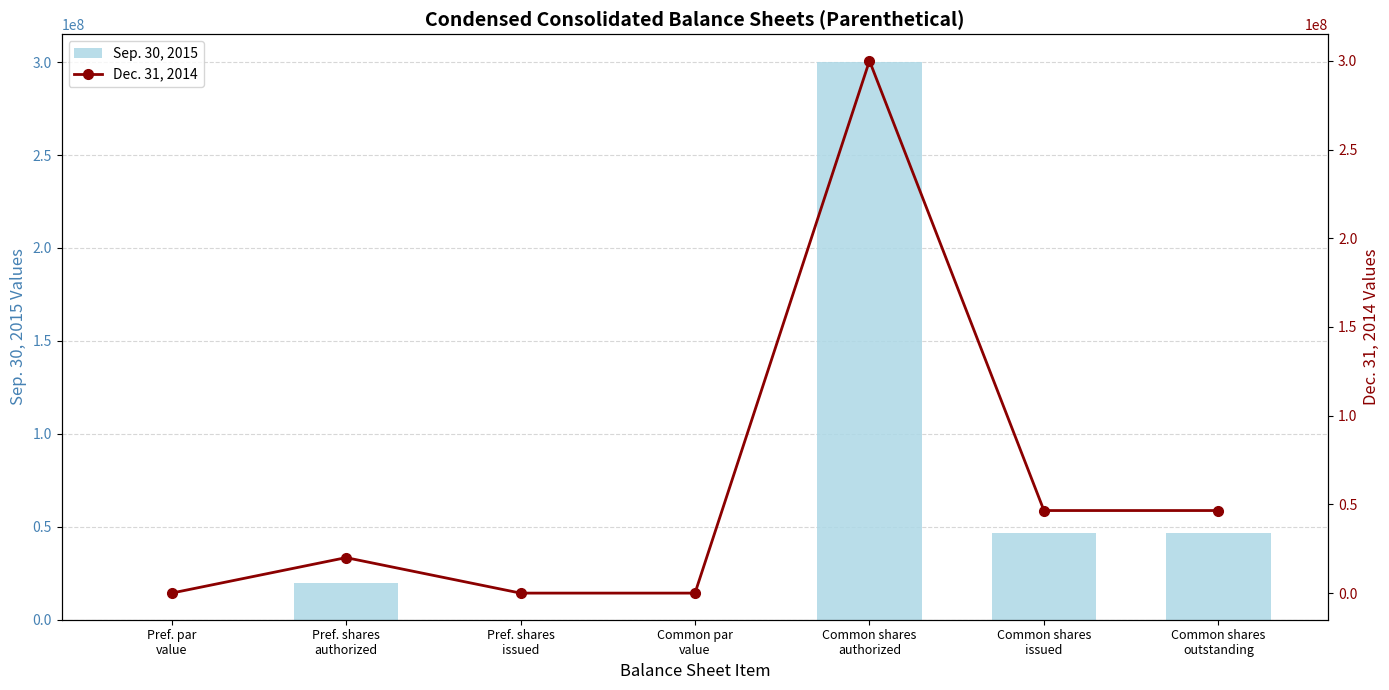

What is the sum of all Sep. 30, 2015 values?

413227964.0